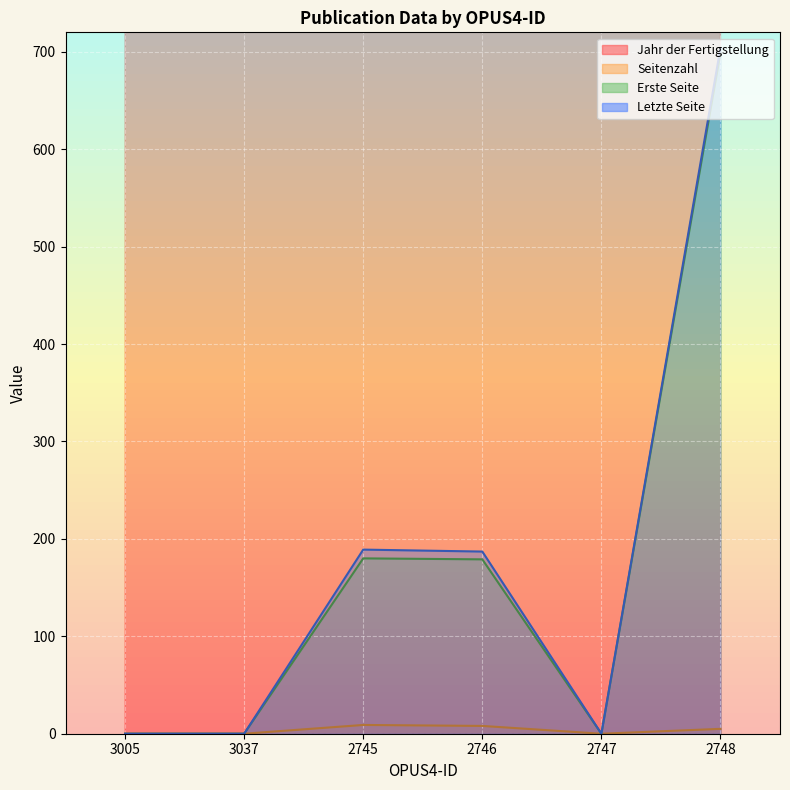

What is the maximum value shown in the chart?

2020